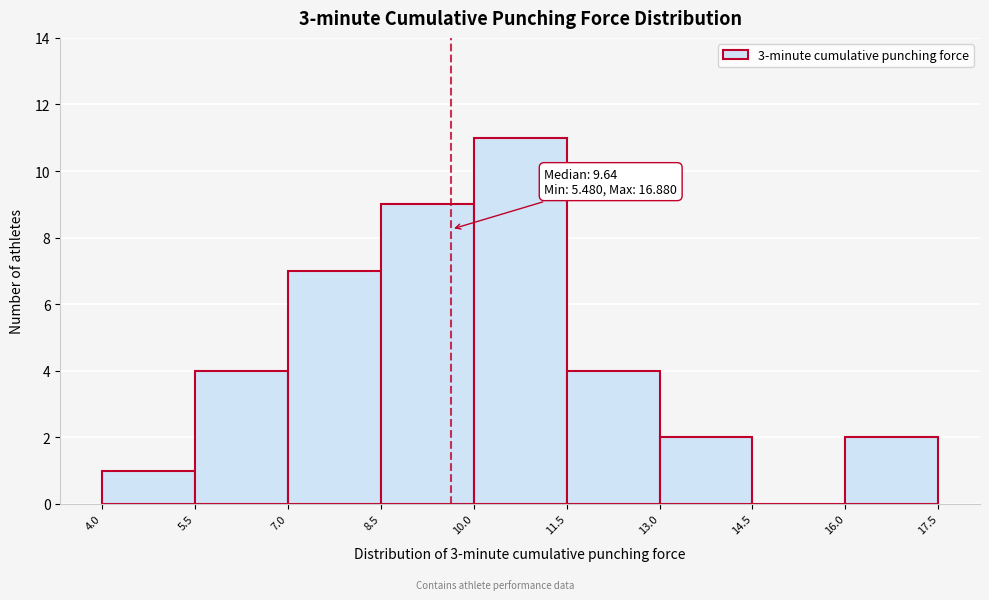

Which range on the x-axis has the tallest bar?

10.0 to 11.5